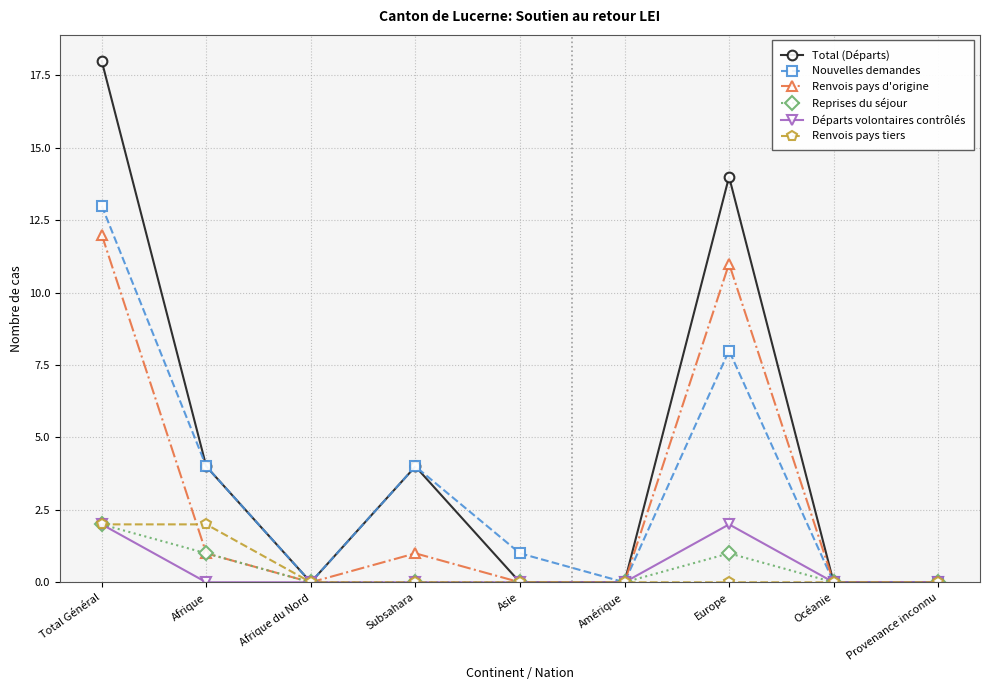

What is the difference between the highest and lowest values at Europe?

14